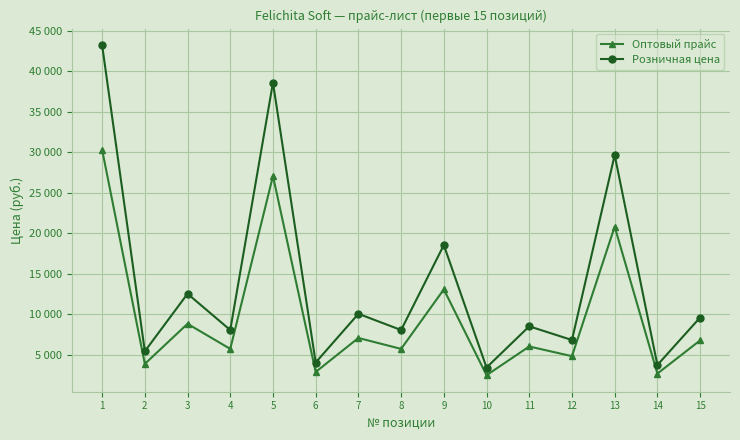

True or false: Розничная цена has more than 2 points higher than both neighbors.

True